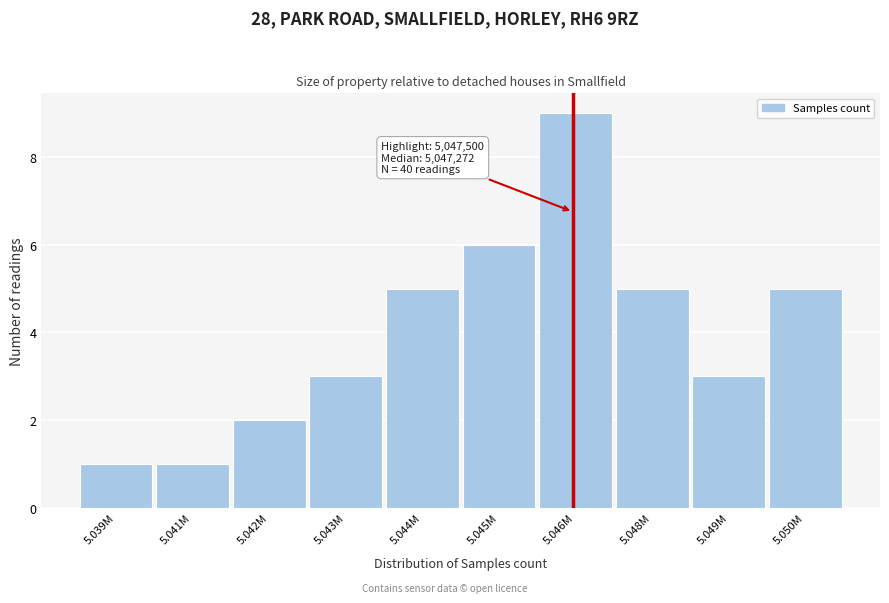

Reading right to left, transcribe all the data shown in this chart.

5	3	5	9	6	5	3	2	1	1